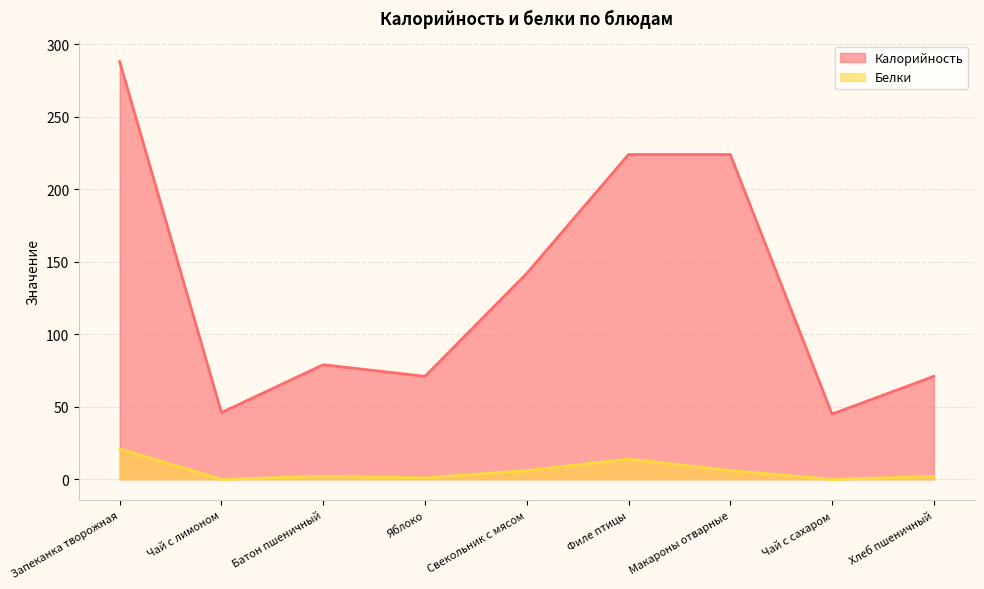

Which has a higher value, Чай с сахаром or Свекольник с мясом?

Свекольник с мясом